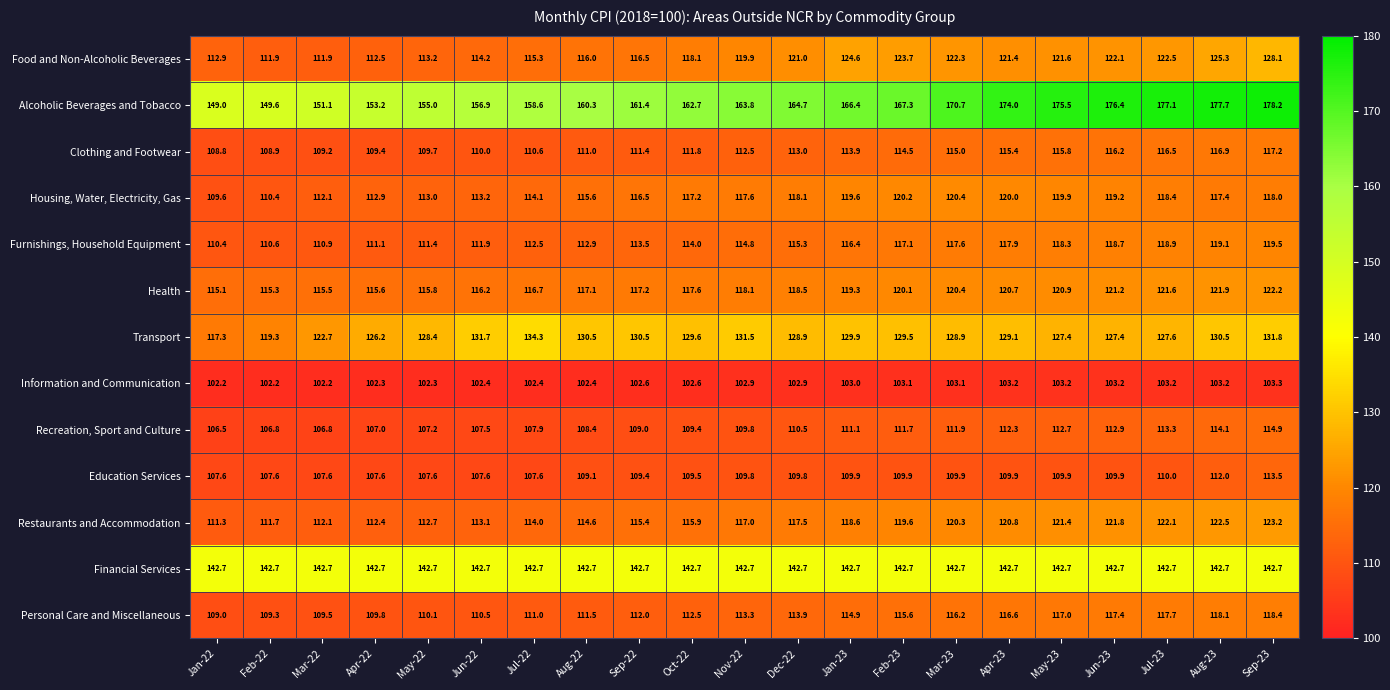

What is the smallest value displayed?

102.2